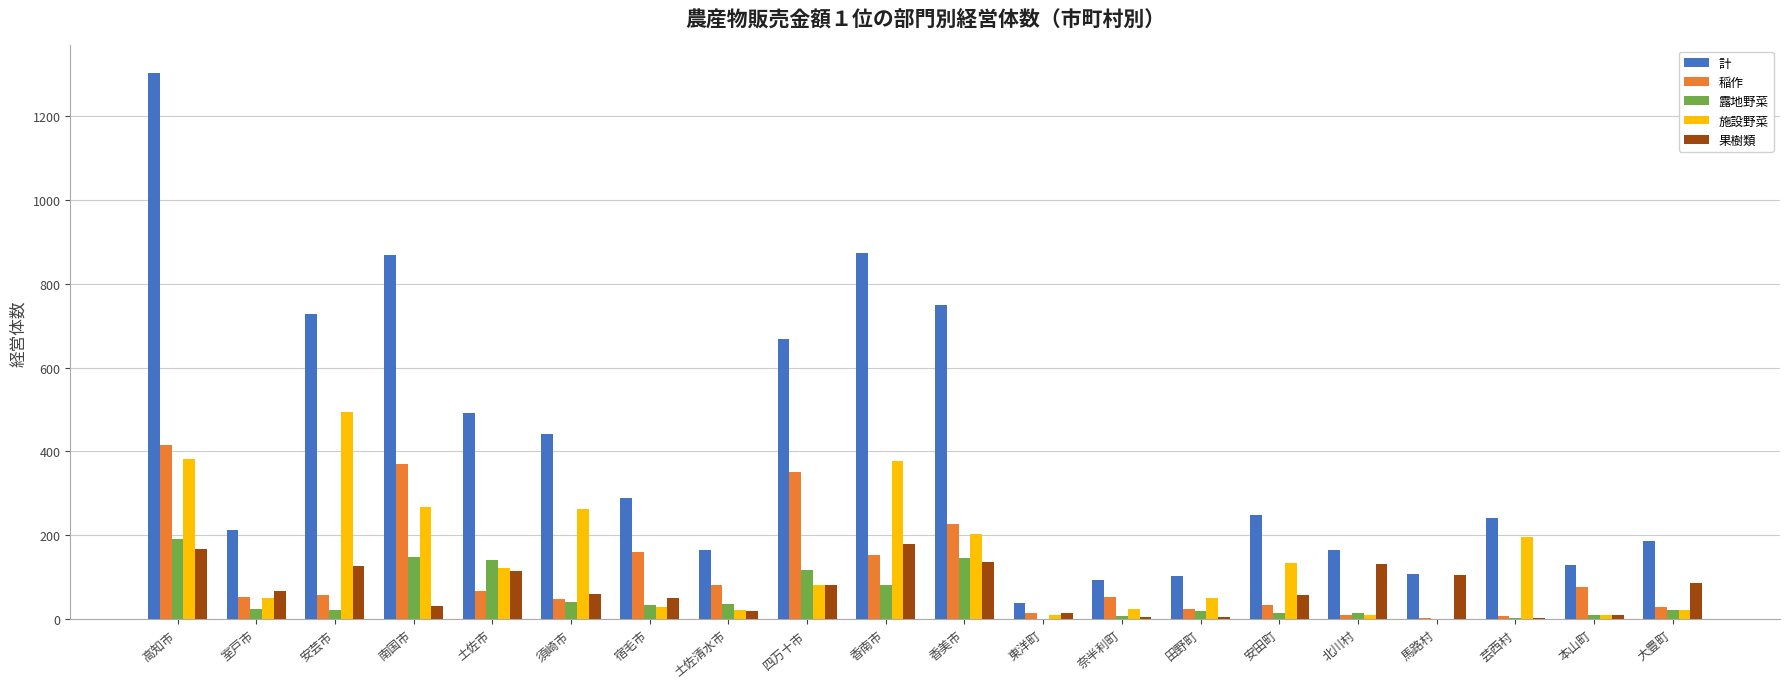

What is the highest value of the 露地野菜 series?

191